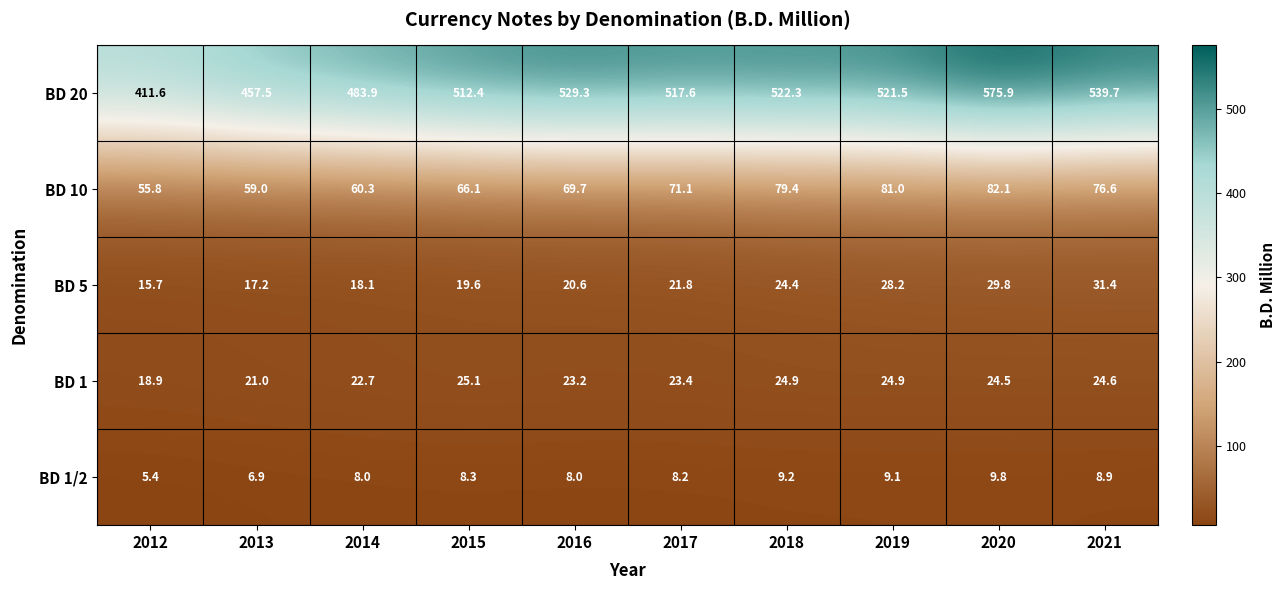

What is the total value across all series at 2021?

681.2